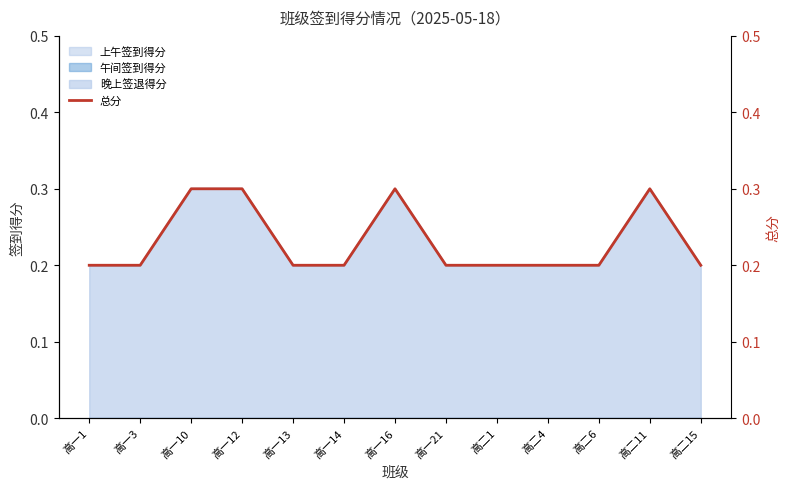

The chart shows a value of 0.3 at 高二11. True or false?

True